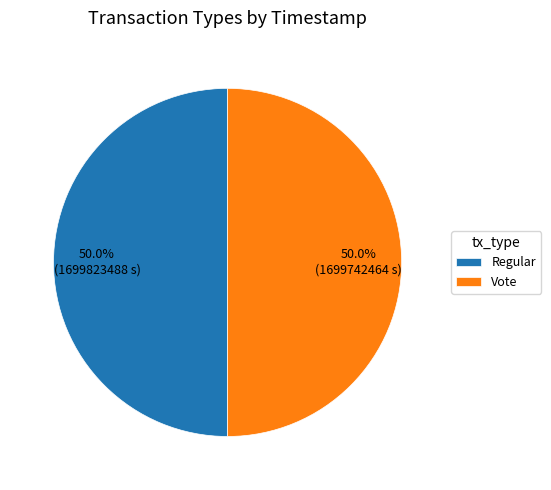

Count the number of slices in the pie.

2